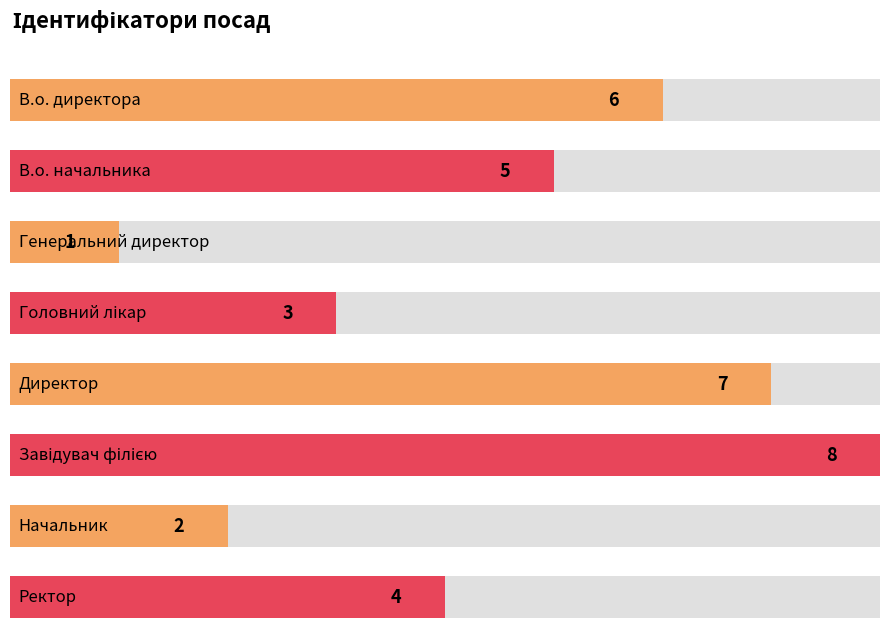

Is it true that the value at Головний лікар is 3?

True